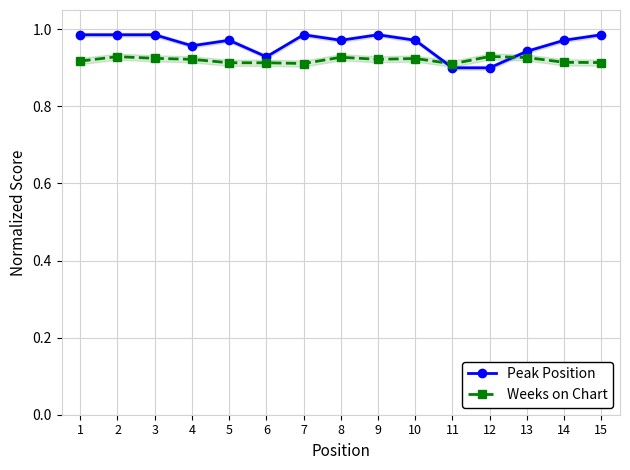

Reading left to right, transcribe all the data shown in this chart.

Peak Position: 1.0	1.0	1.0	1.0	1.0	0.9	1.0	1.0	1.0	1.0	0.9	0.9	0.9	1.0	1.0
Weeks on Chart: 0.9	0.9	0.9	0.9	0.9	0.9	0.9	0.9	0.9	0.9	0.9	0.9	0.9	0.9	0.9